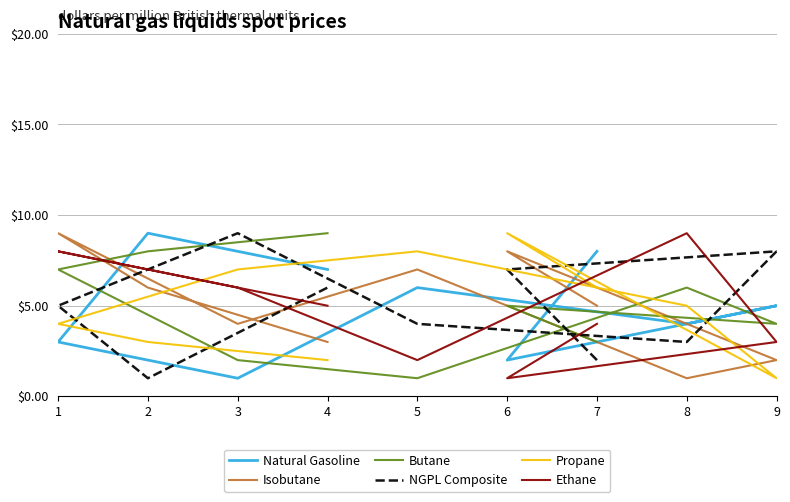

Does the chart display data point markers on the line(s)?

No